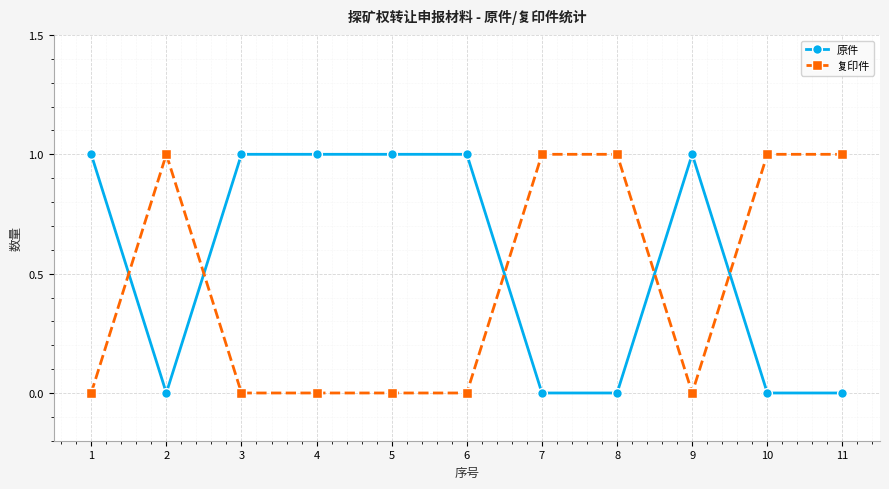

At which category does 复印件 reach its first local peak?

2